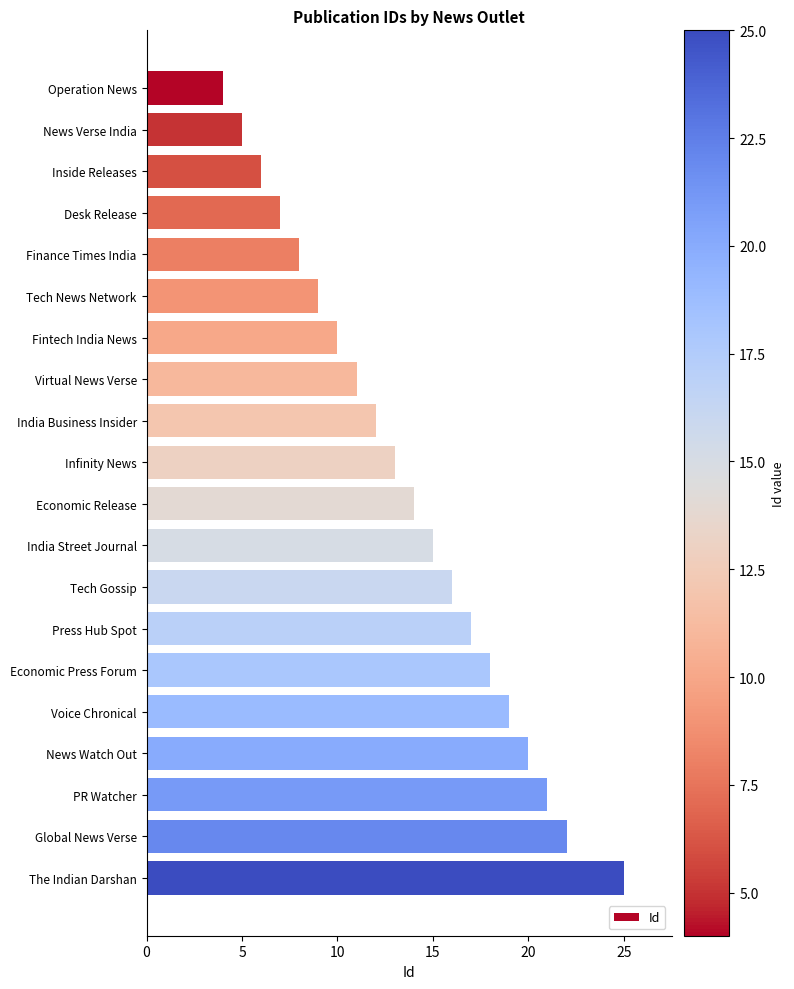

Does the chart contain stacked bars?

No